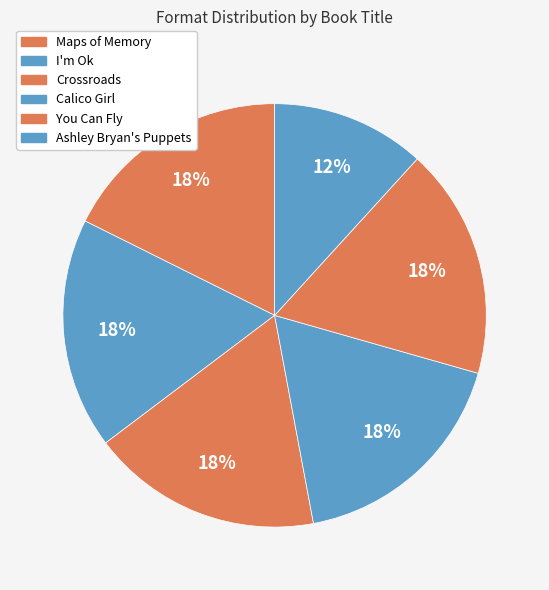

Which has a higher value, Crossroads or Maps of Memory?

Crossroads